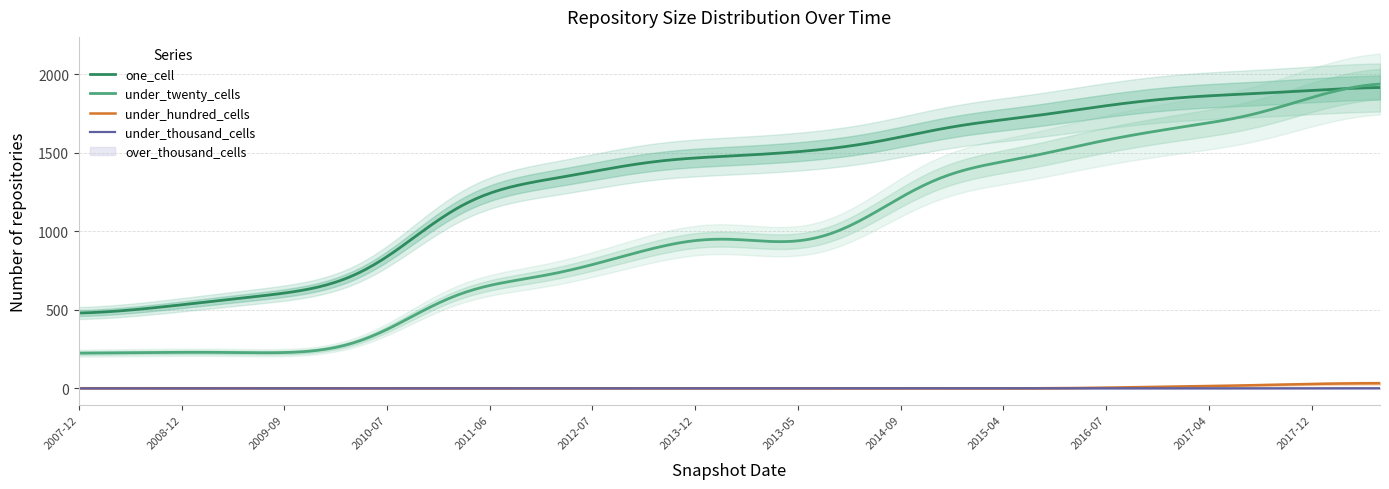

What is the greatest value displayed?

1978